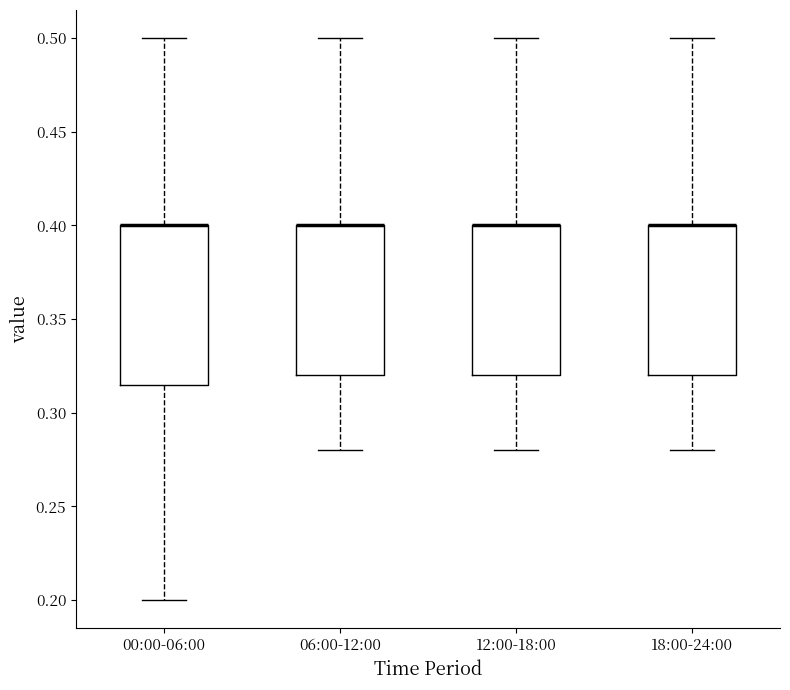

Reading left to right, read every box against the y-axis: the position of its median line, the range the box covers, and the ends of its whiskers. The values are not printed on the chart, so give them approximately, as read against the axis.

00:00-06:00: median 0.400 (drawn on the box's upper edge), box 0.315 to 0.400, whiskers 0.200 to 0.500
06:00-12:00: median 0.400 (drawn on the box's upper edge), box 0.320 to 0.400, whiskers 0.280 to 0.500
12:00-18:00: median 0.400 (drawn on the box's upper edge), box 0.320 to 0.400, whiskers 0.280 to 0.500
18:00-24:00: median 0.400 (drawn on the box's upper edge), box 0.320 to 0.400, whiskers 0.280 to 0.500